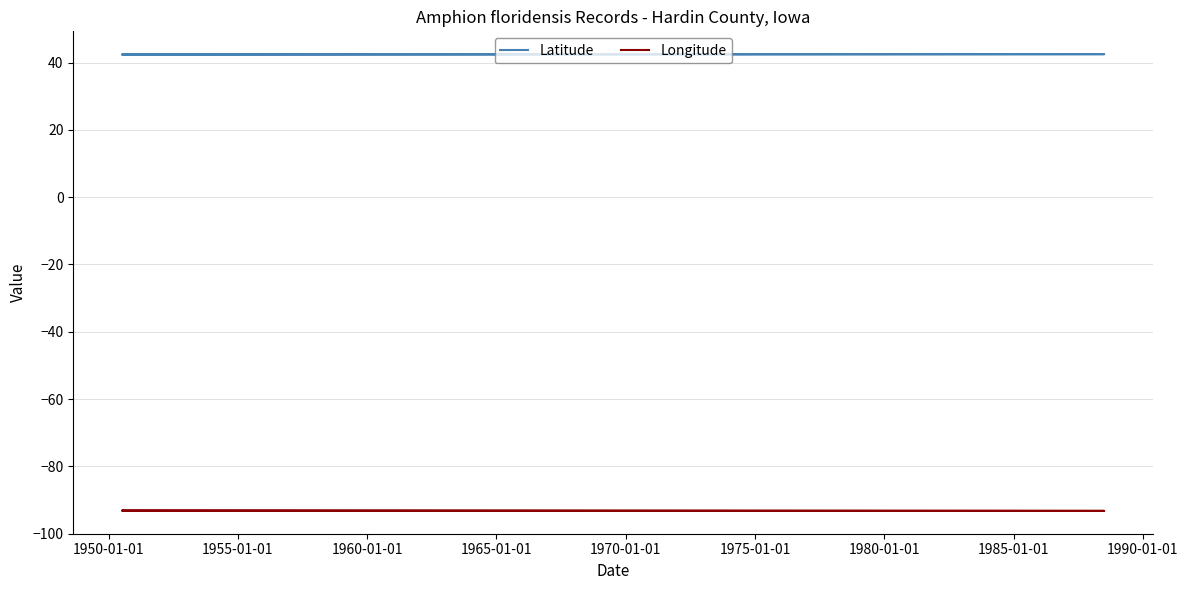

How many lines are shown in the chart?

2